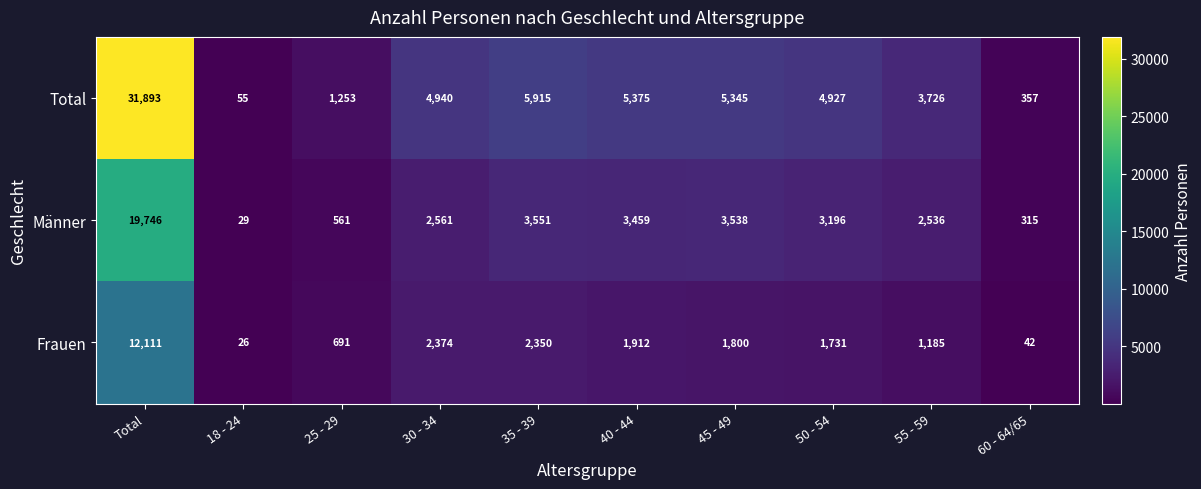

Reading left to right, extract all data points from this chart.

Total: Total=31893	18 - 24=55	25 - 29=1253	30 - 34=4940	35 - 39=5915	40 - 44=5375	45 - 49=5345	50 - 54=4927	55 - 59=3726	60 - 64/65=357
Männer: Total=19746	18 - 24=29	25 - 29=561	30 - 34=2561	35 - 39=3551	40 - 44=3459	45 - 49=3538	50 - 54=3196	55 - 59=2536	60 - 64/65=315
Frauen: Total=12111	18 - 24=26	25 - 29=691	30 - 34=2374	35 - 39=2350	40 - 44=1912	45 - 49=1800	50 - 54=1731	55 - 59=1185	60 - 64/65=42